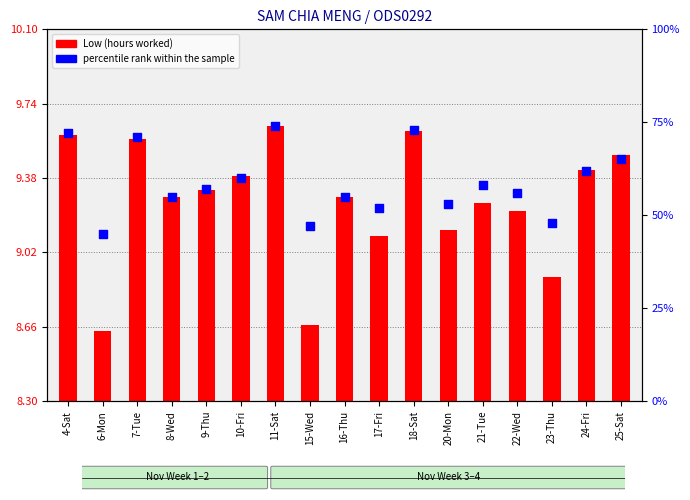

What are all the series names shown in the legend?

Low (hours worked), percentile rank within the sample